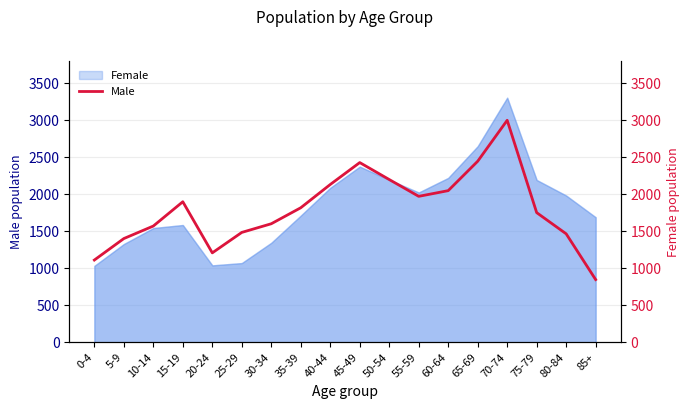

List the labels in order of value, largest first.

70-74, 65-69, 45-49, 50-54, 40-44, 60-64, 55-59, 15-19, 35-39, 75-79, 30-34, 10-14, 25-29, 80-84, 5-9, 20-24, 0-4, 85+